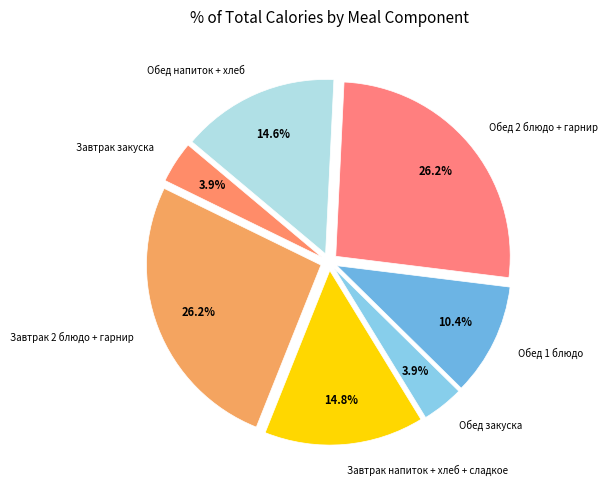

How many segments does this pie chart have?

7